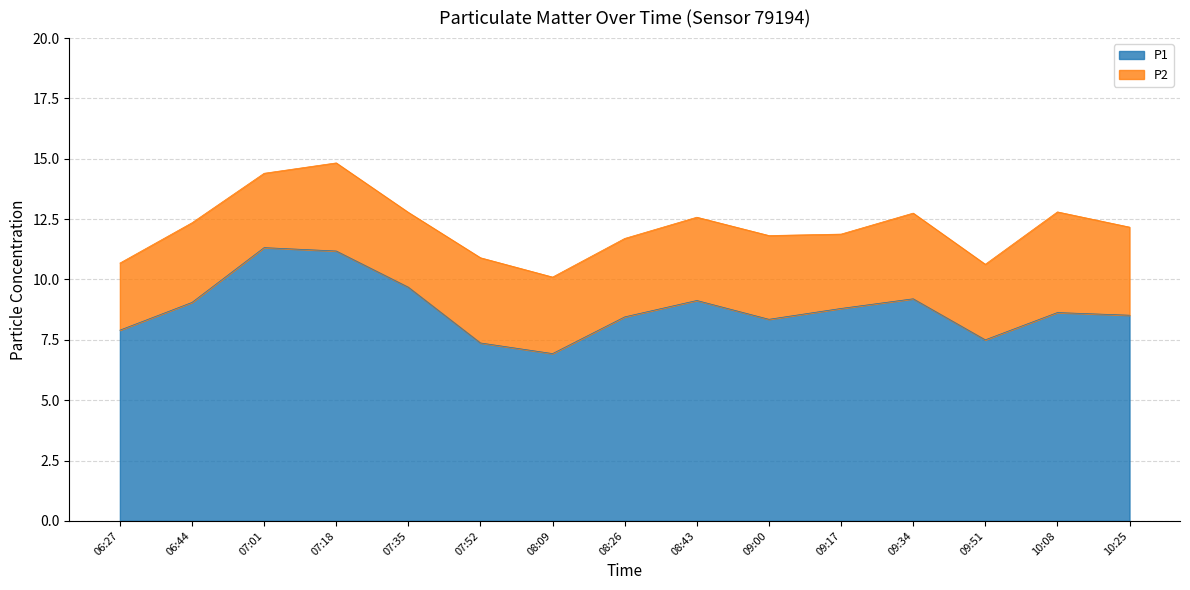

What is the greatest value displayed?

11.3